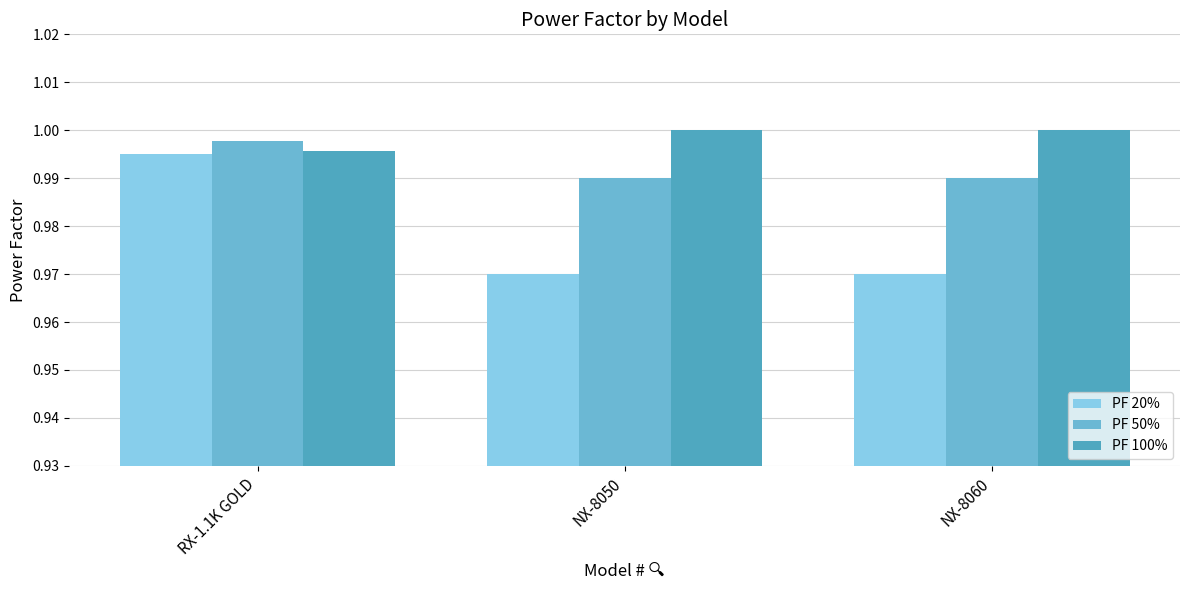

List the series in order of their overall mean, lowest first.

PF 20%, PF 50%, PF 100%